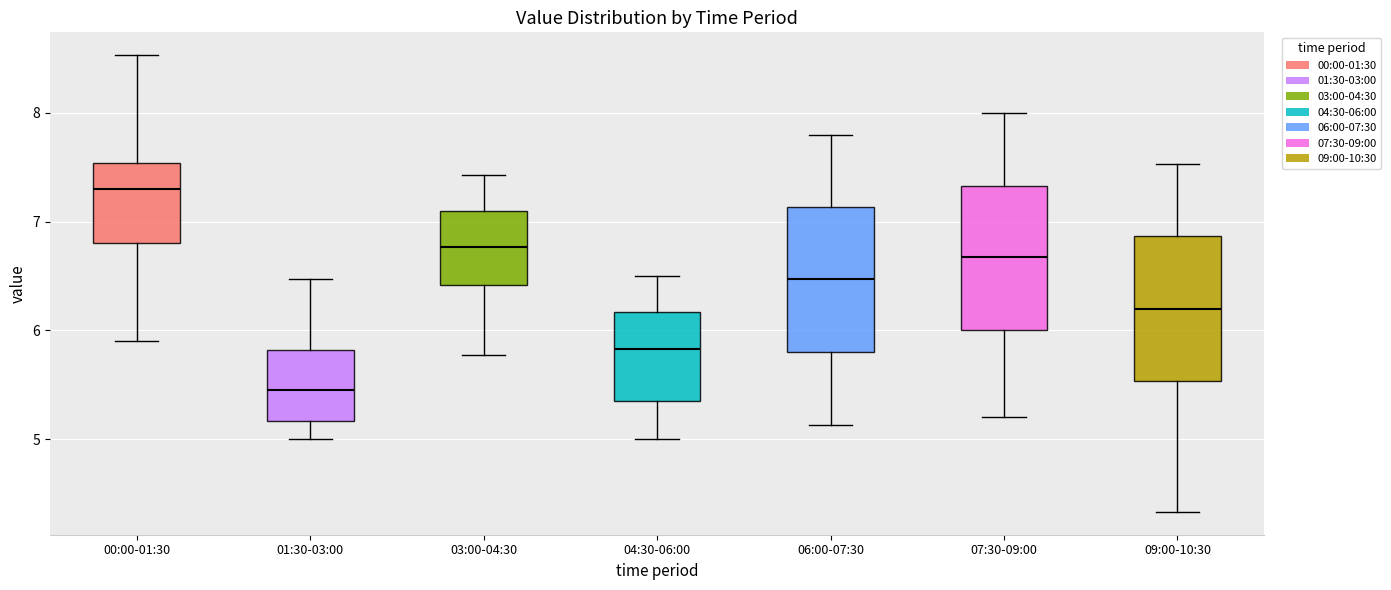

Reading left to right, read every box against the y-axis: the position of its median line, the range the box covers, and the ends of its whiskers. The values are not printed on the chart, so give them approximately, as read against the axis.

00:00-01:30: median 7.3, box 6.8 to 7.5, whiskers 5.9 to 8.5
01:30-03:00: median 5.5, box 5.2 to 5.8, whiskers 5.0 to 6.5
03:00-04:30: median 6.8, box 6.4 to 7.1, whiskers 5.8 to 7.4
04:30-06:00: median 5.8, box 5.4 to 6.2, whiskers 5.0 to 6.5
06:00-07:30: median 6.5, box 5.8 to 7.1, whiskers 5.1 to 7.8
07:30-09:00: median 6.7, box 6.0 to 7.3, whiskers 5.2 to 8.0
09:00-10:30: median 6.2, box 5.5 to 6.9, whiskers 4.3 to 7.5